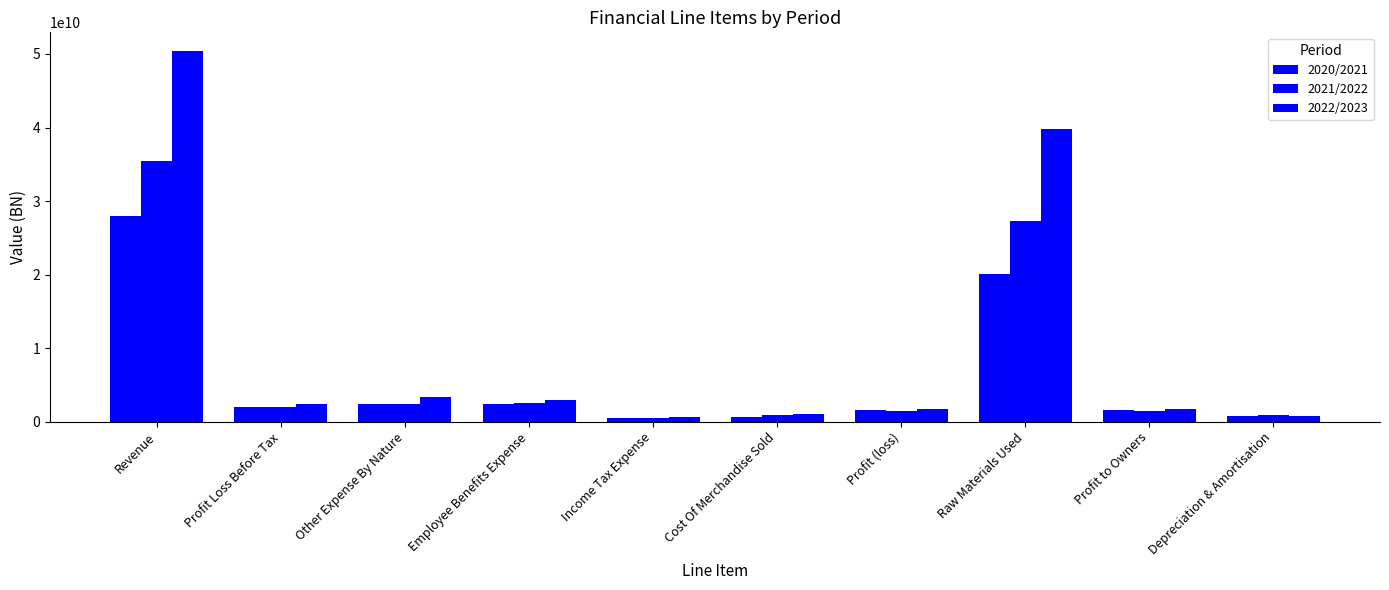

How many data points in 2022/2023 are less than 2350000000?

5